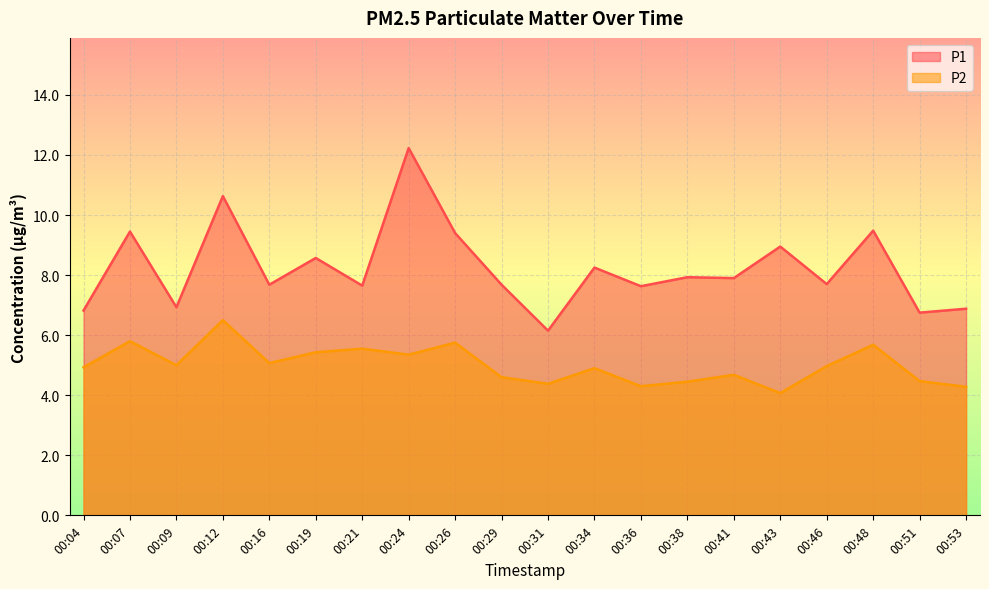

What is the maximum value for P2?

6.5